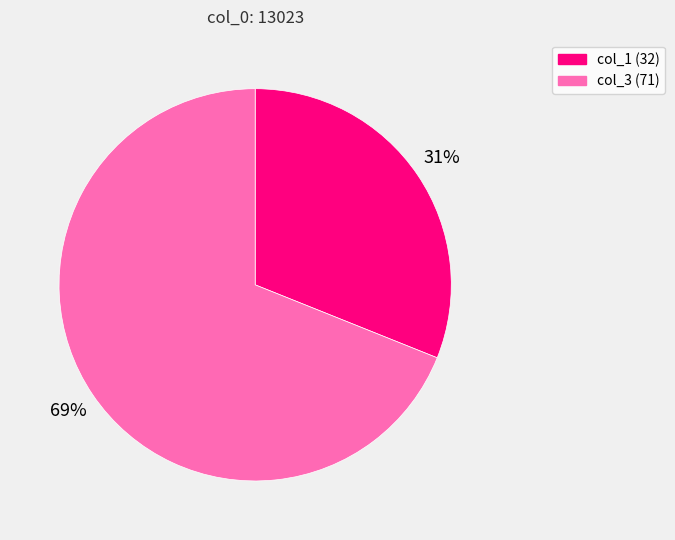

Is it true that col_3 is 79% of the pie?

False